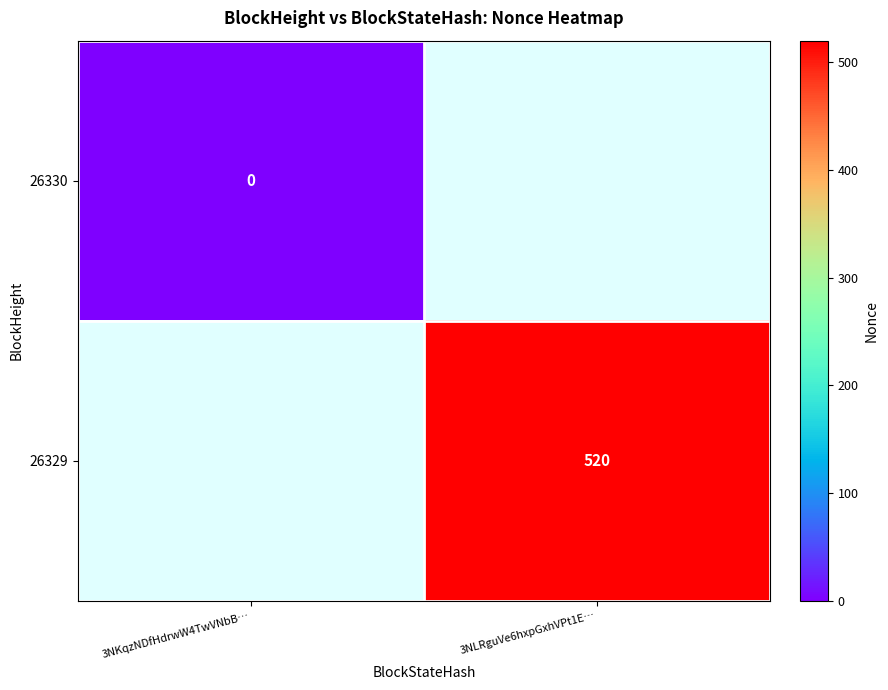

Is the value of 26329 at 3NLRguVe6hxpGxhVPt1E… greater than the value of 26330 at 3NKqzNDfHdrwW4TwVNbB…?

Yes